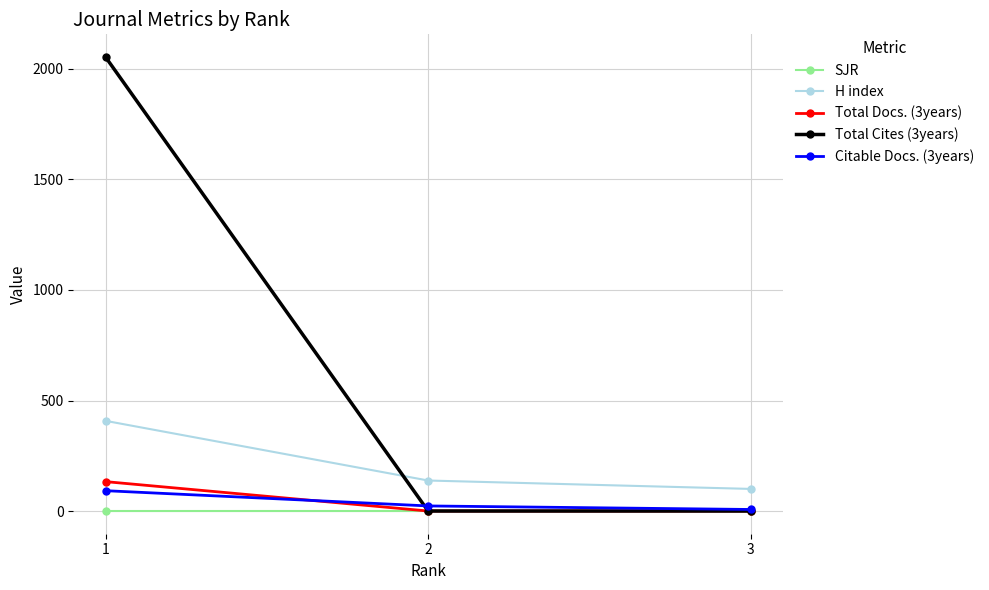

What is the value of the Citable Docs. (3years) point at the 1st from the left?

92